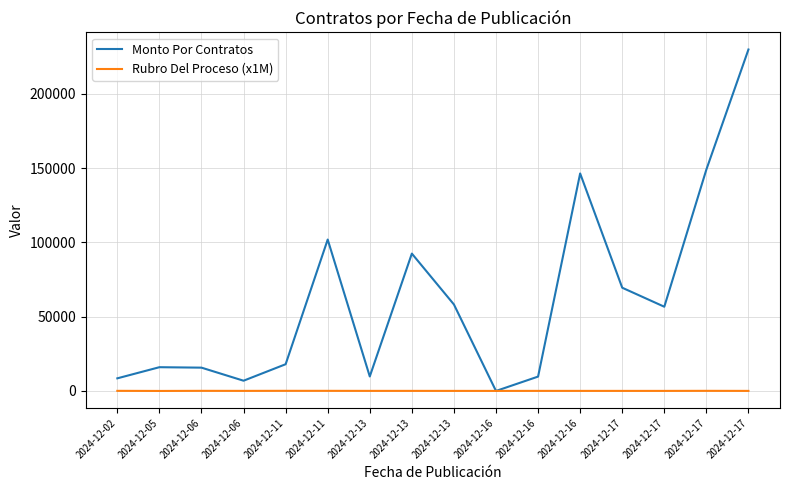

Between 2024-12-16 and 2024-12-13, which is larger?

2024-12-13